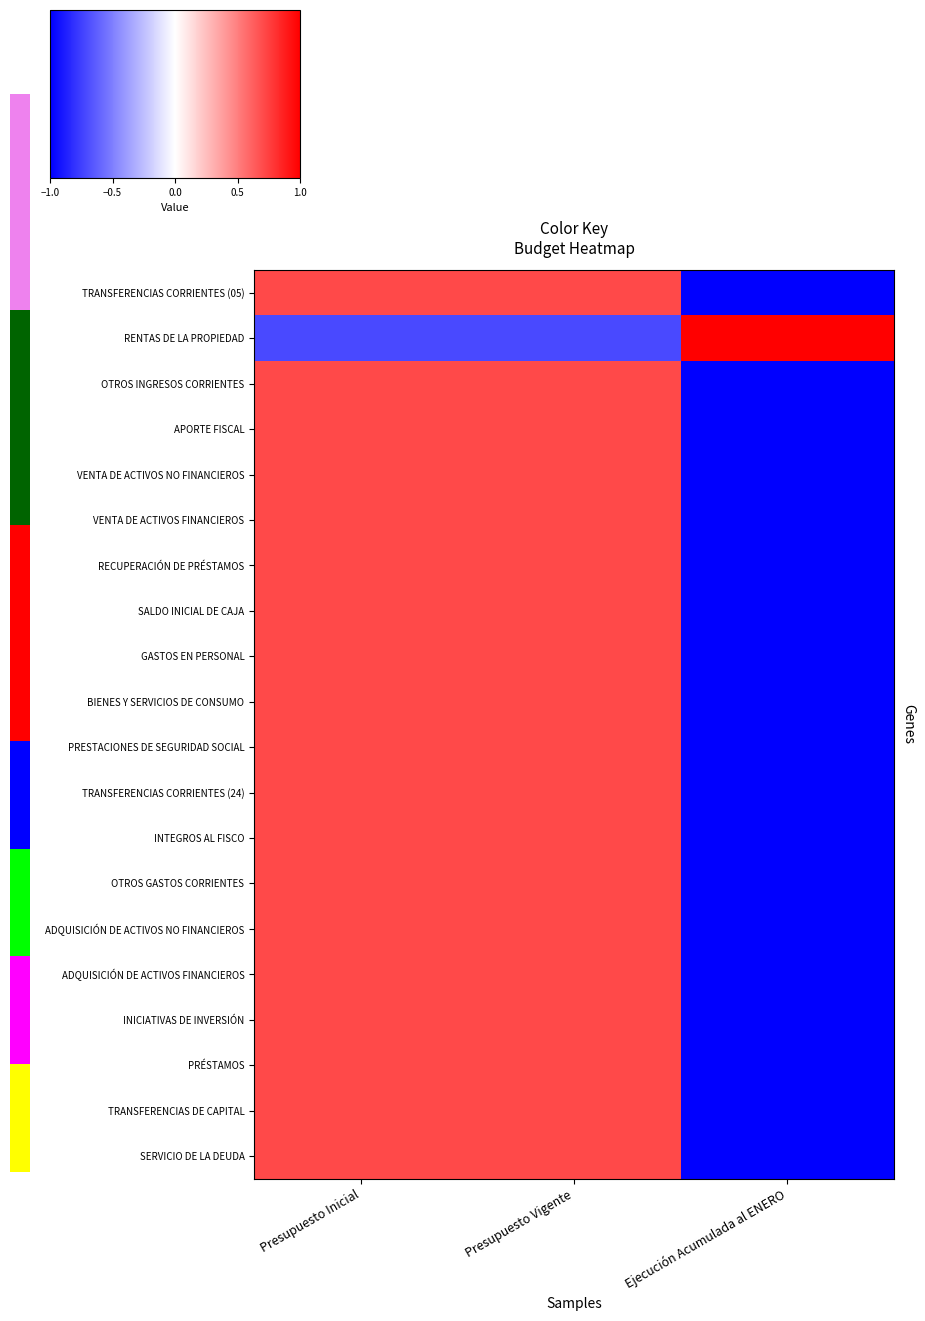

Which series changed the most between Presupuesto Vigente and Ejecución Acumulada al ENERO?

RENTAS DE LA PROPIEDAD